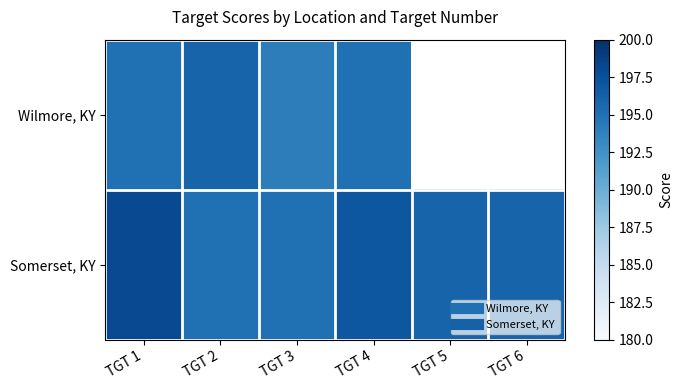

List the series in order of their peak value, lowest first.

Wilmore, KY, Somerset, KY